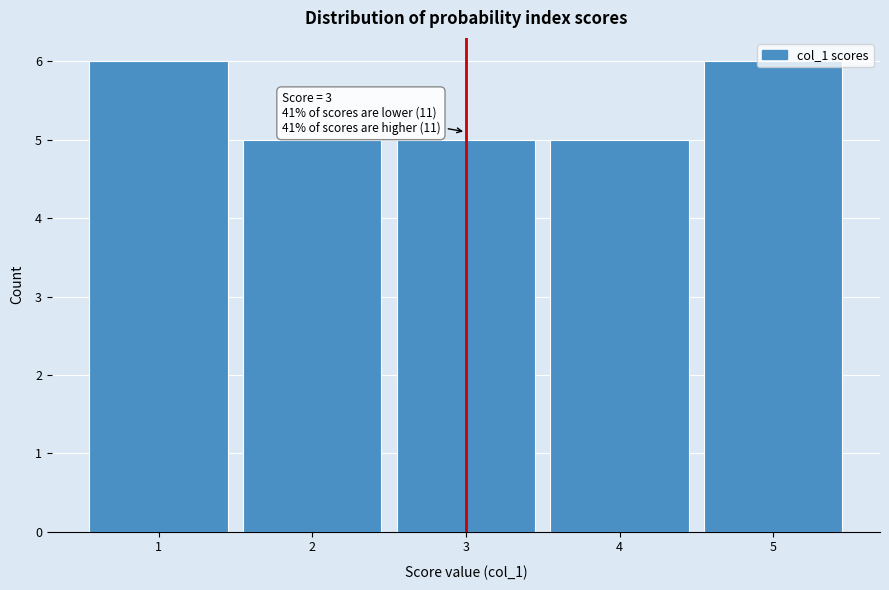

Approximately how many times larger is the value at 2 compared to 1?

0.8